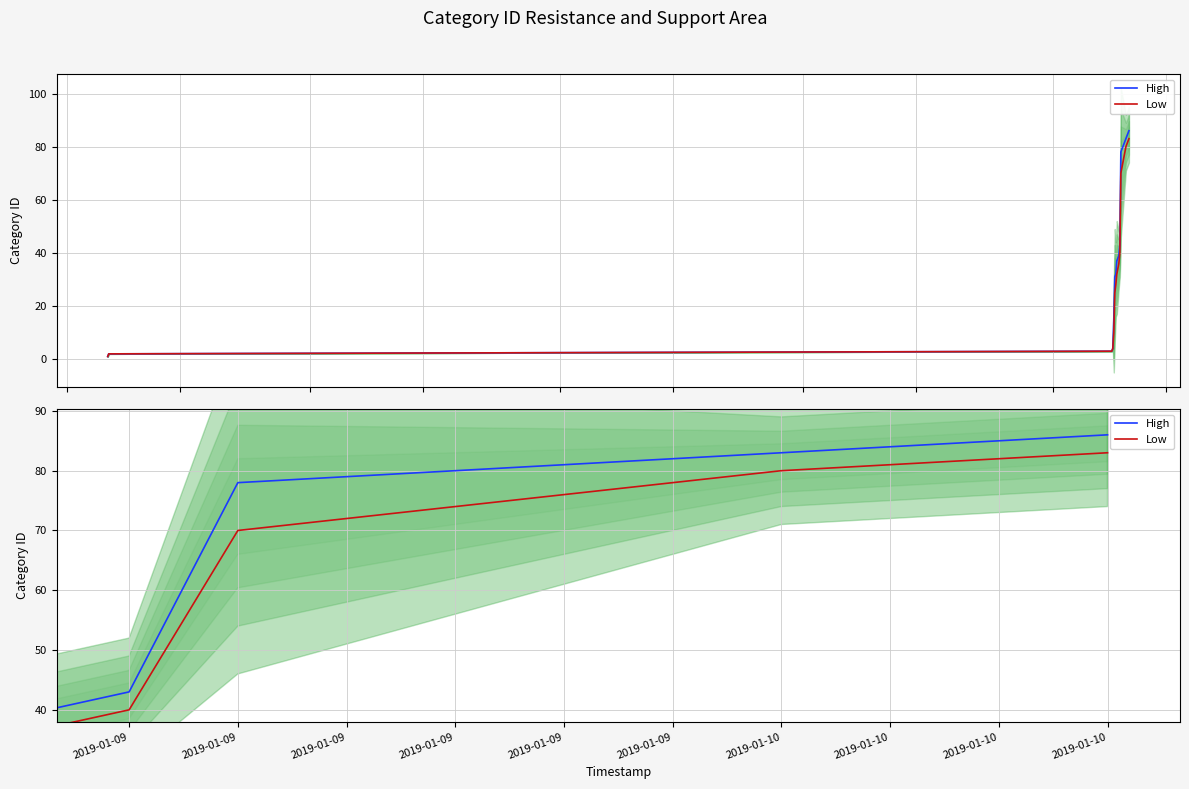

Which has a higher value, 2019-01-09 or 2019-01-10?

2019-01-10